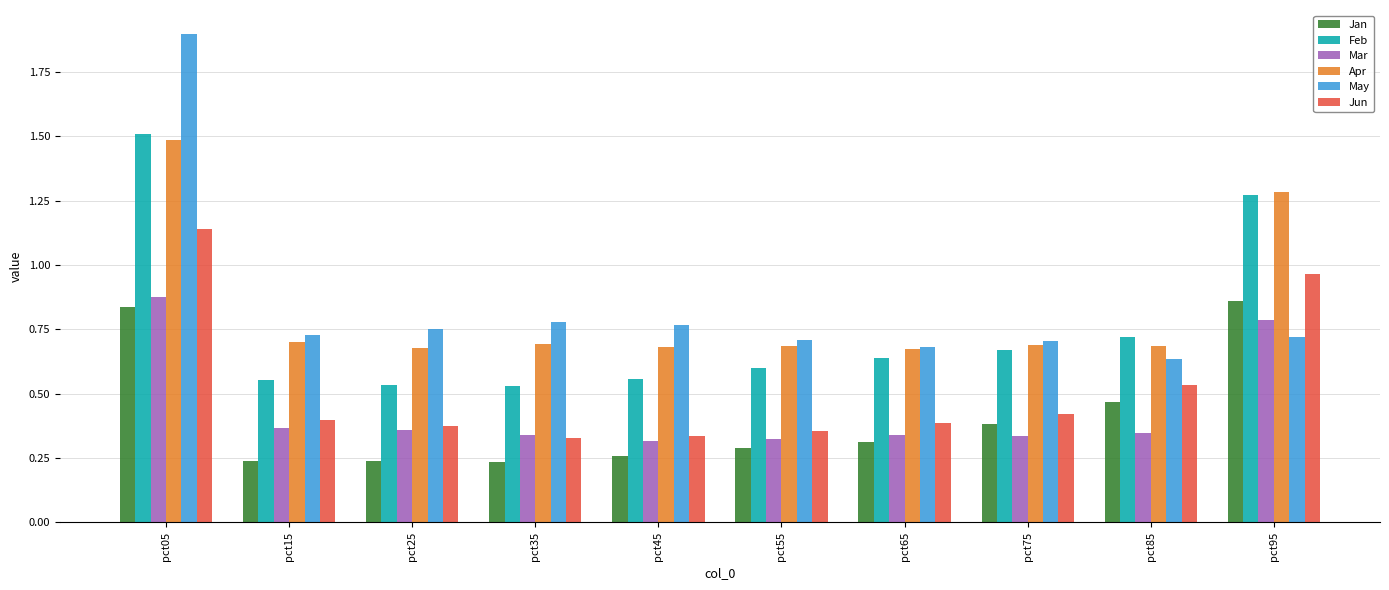

Which series has the largest range (max minus min)?

May